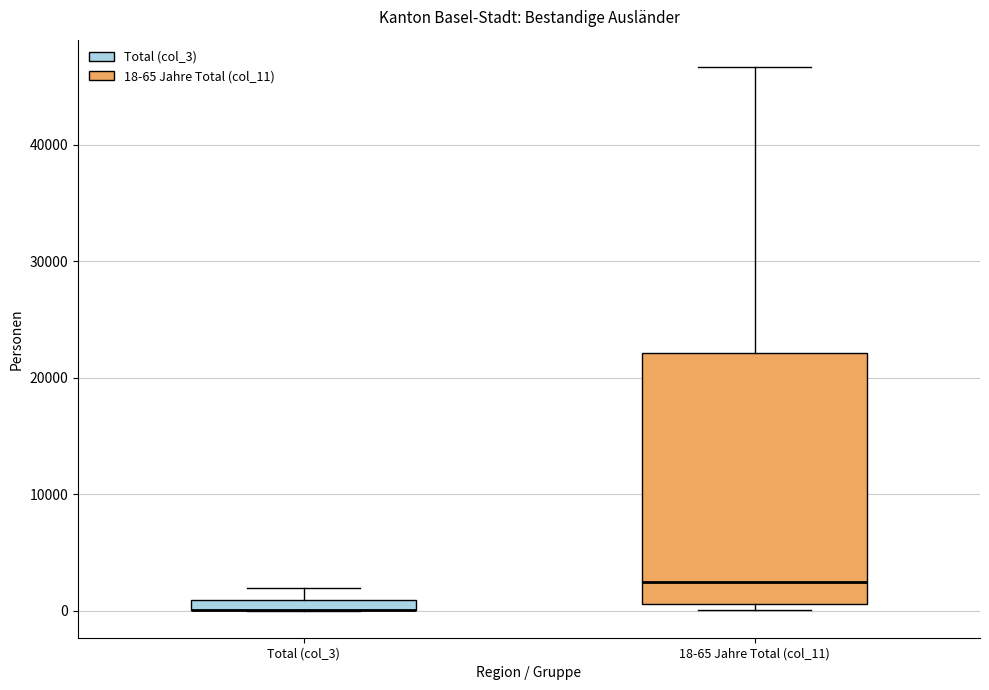

Comparing the boxes themselves (not the whiskers), which one is the tallest?

18-65 Jahre Total (col_11)